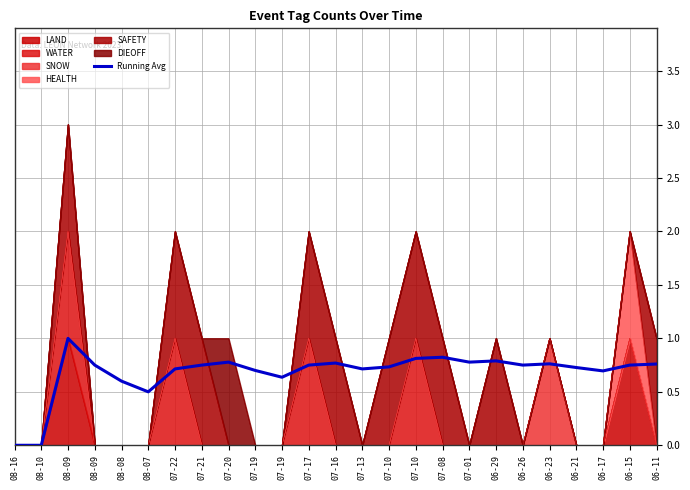

Reading right to left, list all the values displayed in this chart.

0.8	0.8	0.7	0.7	0.8	0.8	0.8	0.8	0.8	0.8	0.7	0.7	0.8	0.8	0.6	0.7	0.8	0.8	0.7	0.5	0.6	0.8	1.0	0.0	0.0